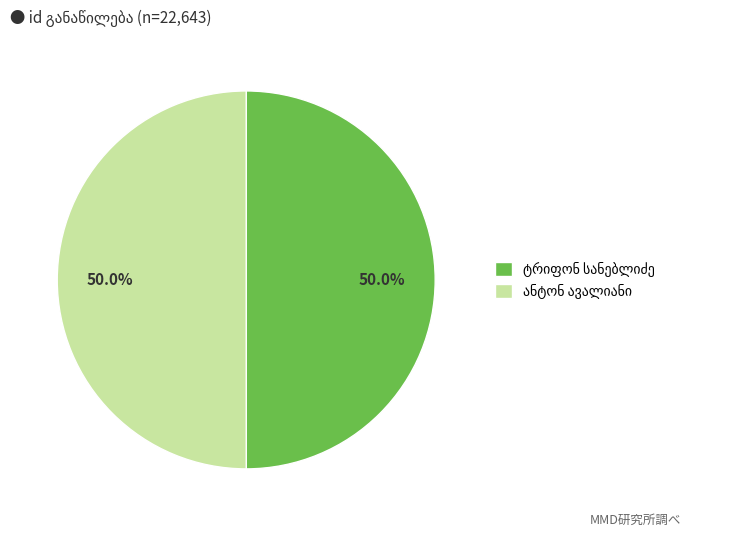

Rank the categories by value from highest to lowest.

ანტონ ავალიანი, ტრიფონ სანებლიძე